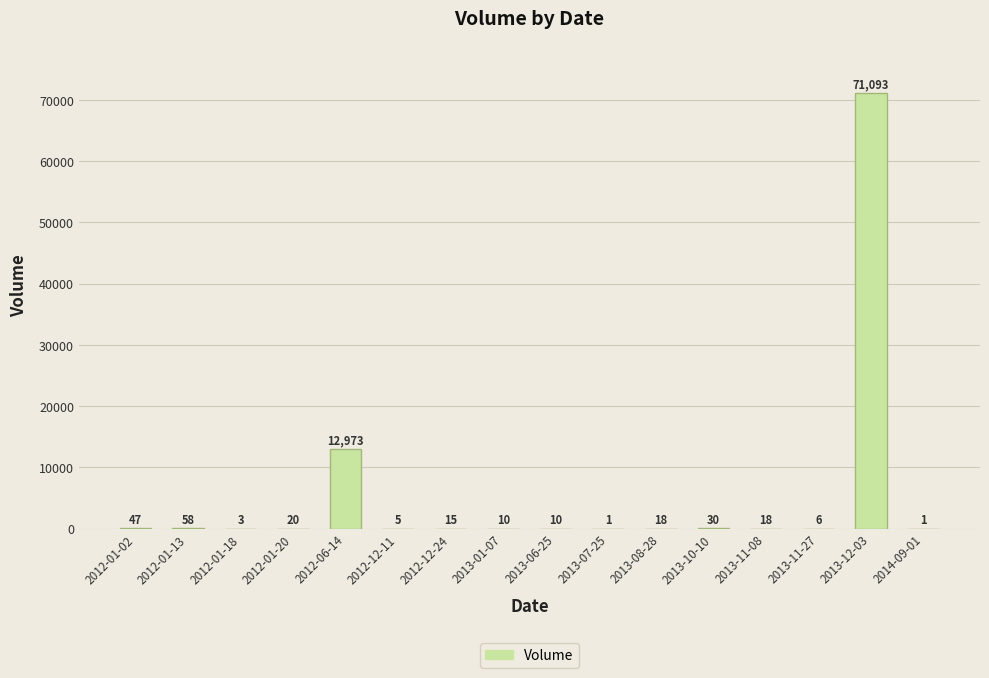

Reading right to left, list all the values displayed in this chart.

1	71093	6	18	30	18	1	10	10	15	5	12973	20	3	58	47